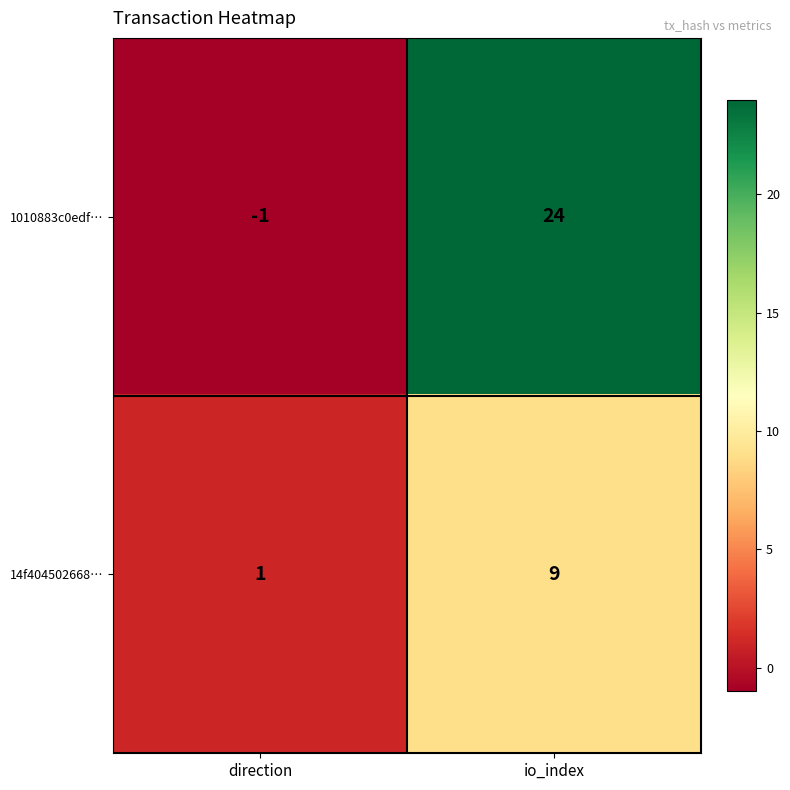

At which category is the sum across all series the highest?

io_index